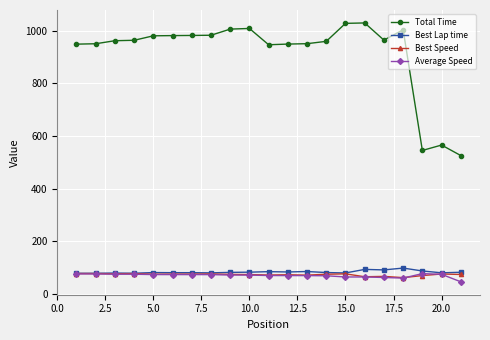

Which series has the widest spread of values?

Total Time